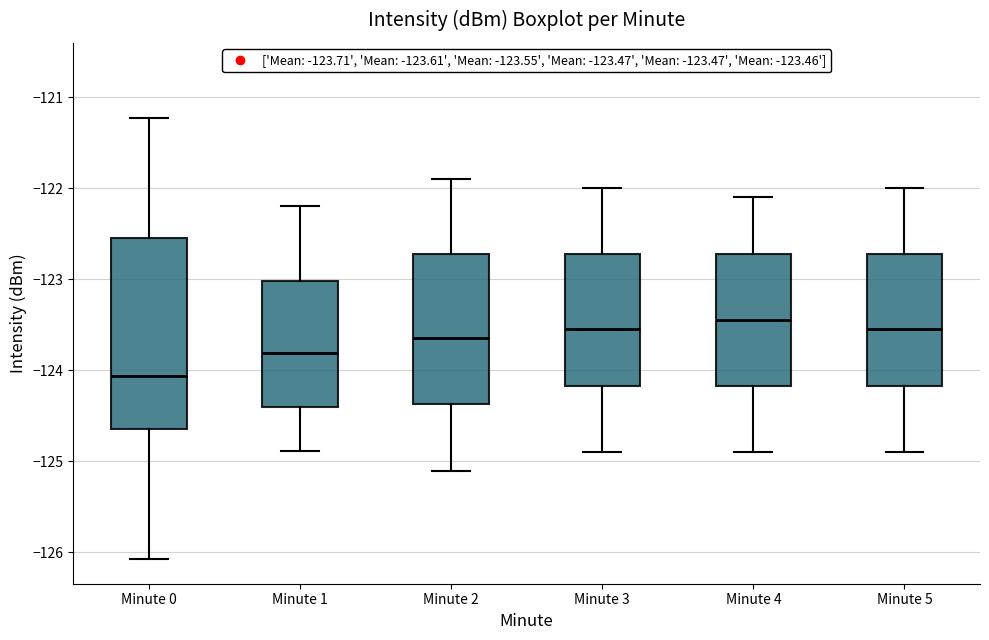

Reading left to right, read every box against the y-axis: the position of its median line, the range the box covers, and the ends of its whiskers. The values are not printed on the chart, so give them approximately, as read against the axis.

Minute 0: median -124.1, box -124.6 to -122.5, whiskers -126.1 to -121.2
Minute 1: median -123.8, box -124.4 to -123.0, whiskers -124.9 to -122.2
Minute 2: median -123.6, box -124.4 to -122.7, whiskers -125.1 to -121.9
Minute 3: median -123.5, box -124.2 to -122.7, whiskers -124.9 to -122.0
Minute 4: median -123.4, box -124.2 to -122.7, whiskers -124.9 to -122.1
Minute 5: median -123.5, box -124.2 to -122.7, whiskers -124.9 to -122.0